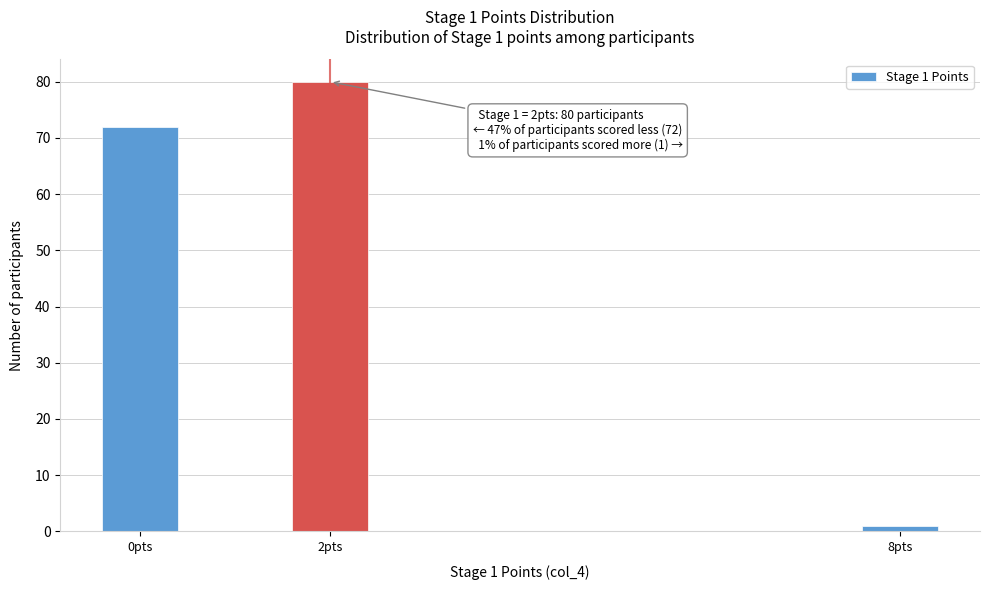

Reading right to left, list all the values displayed in this chart.

1	80	72